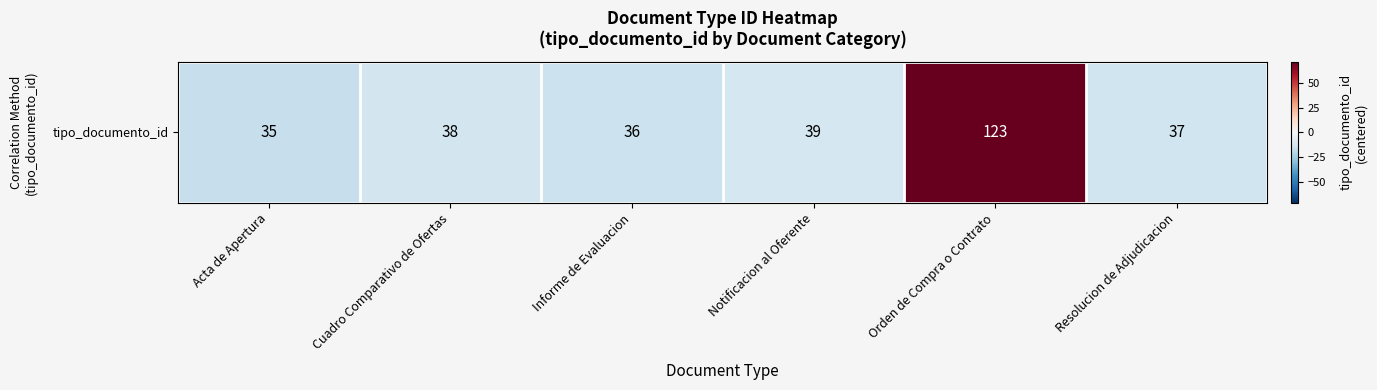

Reading left to right, list all the values displayed in this chart.

Acta de Apertura=-16.3	Cuadro Comparativo de Ofertas=-13.3	Informe de Evaluacion=-15.3	Notificacion al Oferente=-12.3	Orden de Compra o Contrato=71.7	Resolucion de Adjudicacion=-14.3